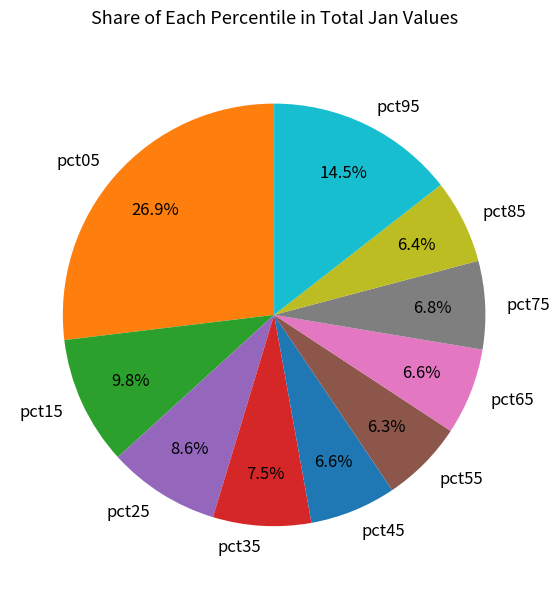

Is the sum of pct15 and pct05 greater than half?

No